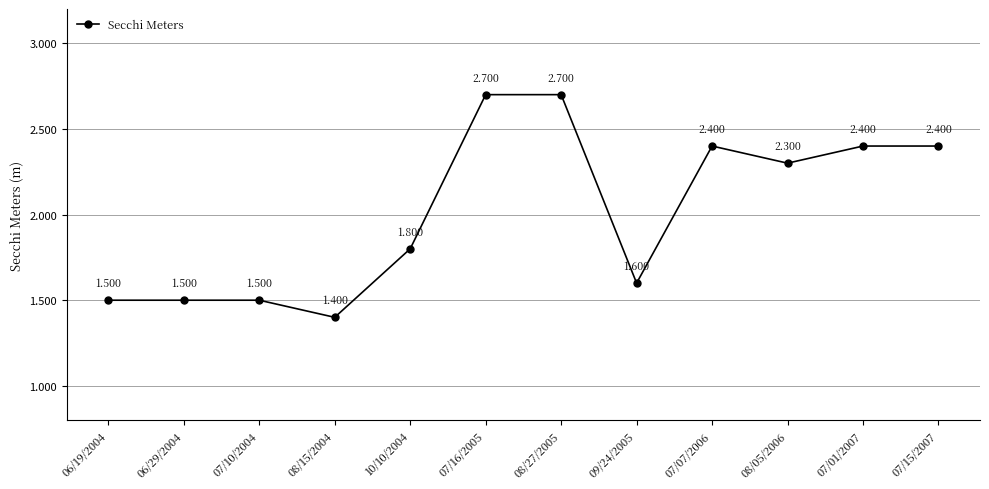

Approximately how many times larger is the value at 07/15/2007 compared to 08/27/2005?

0.9